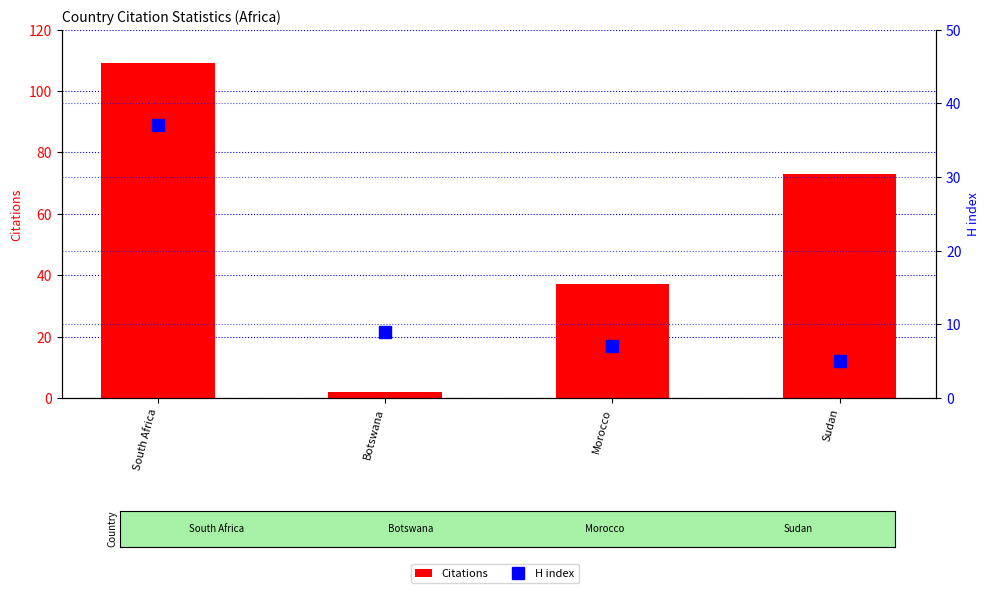

Which series changed the most between Botswana and Morocco?

Citations